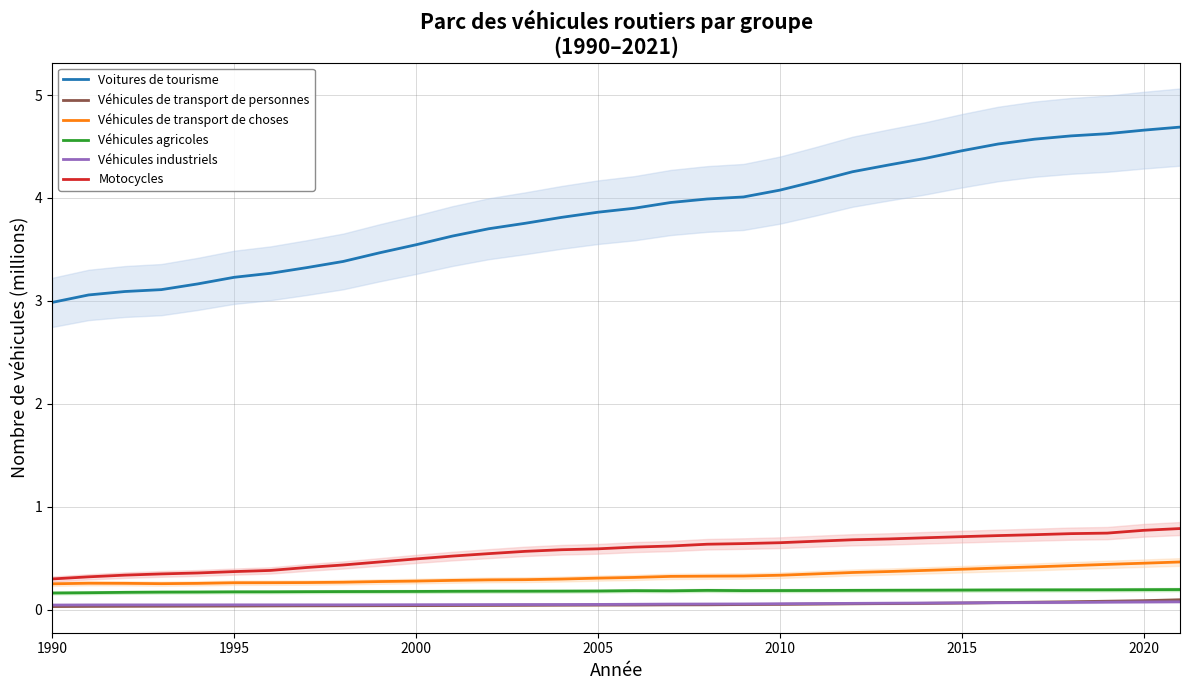

True or false: Véhicules de transport de choses and Véhicules industriels cross at least once.

False